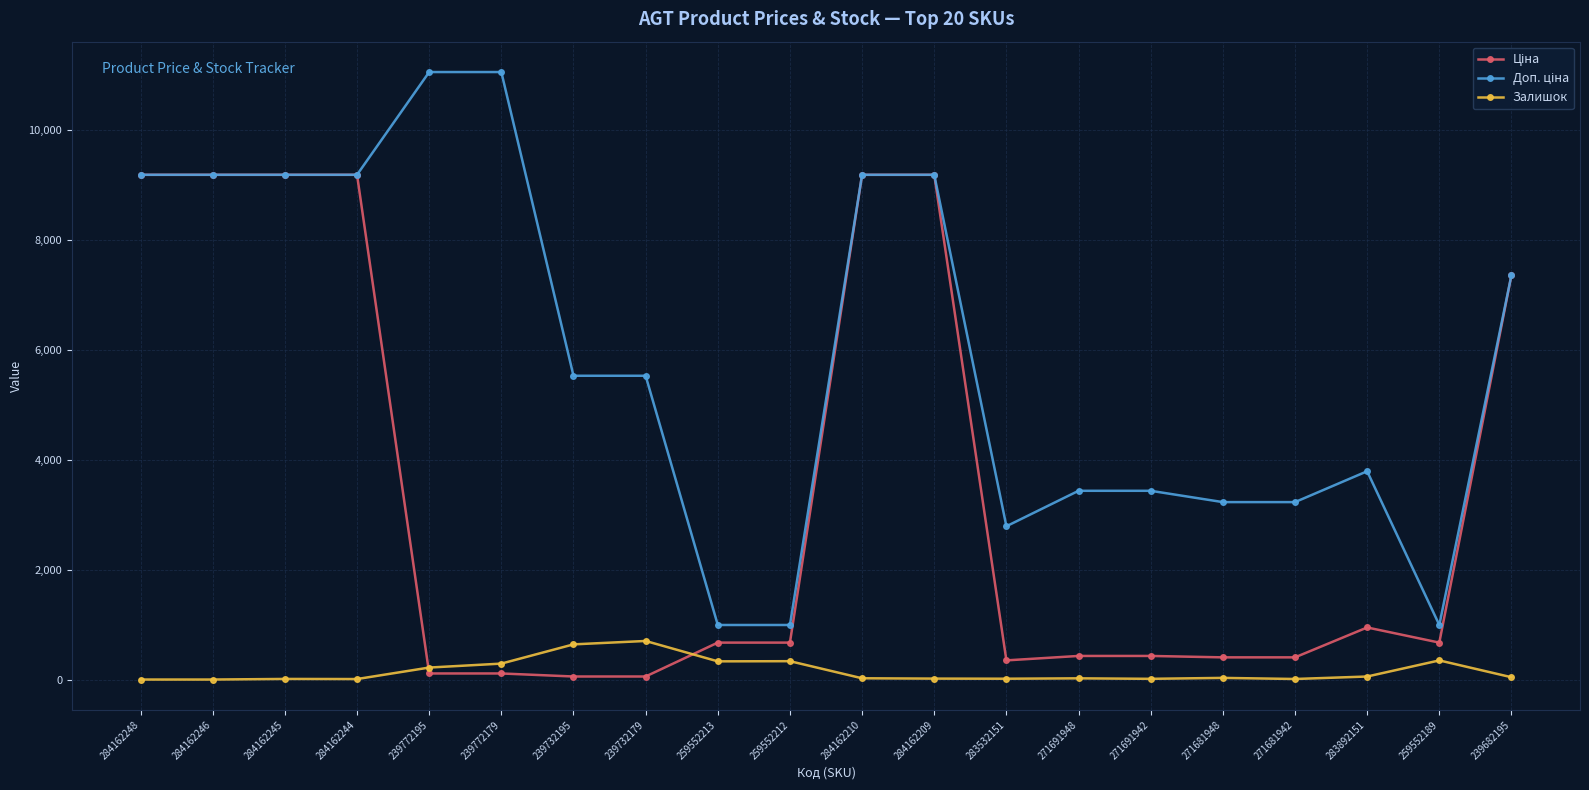

What is the difference between the highest and lowest values at 284162246?

9185.1